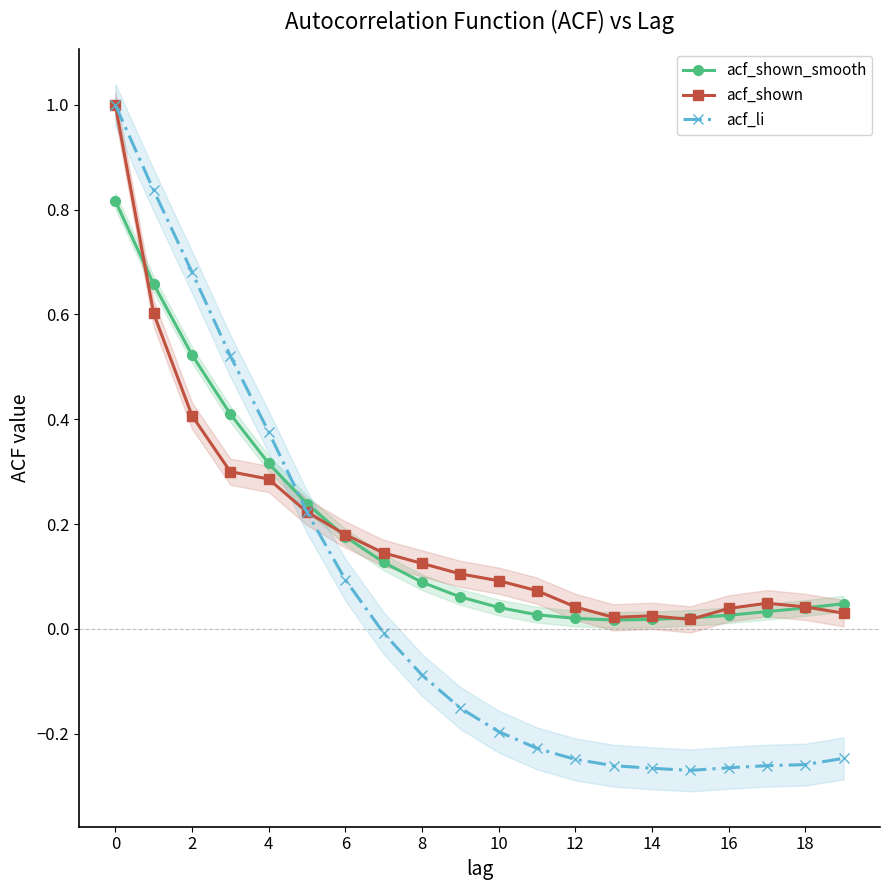

The value of acf_li at 0 is 1.0. True or false?

True